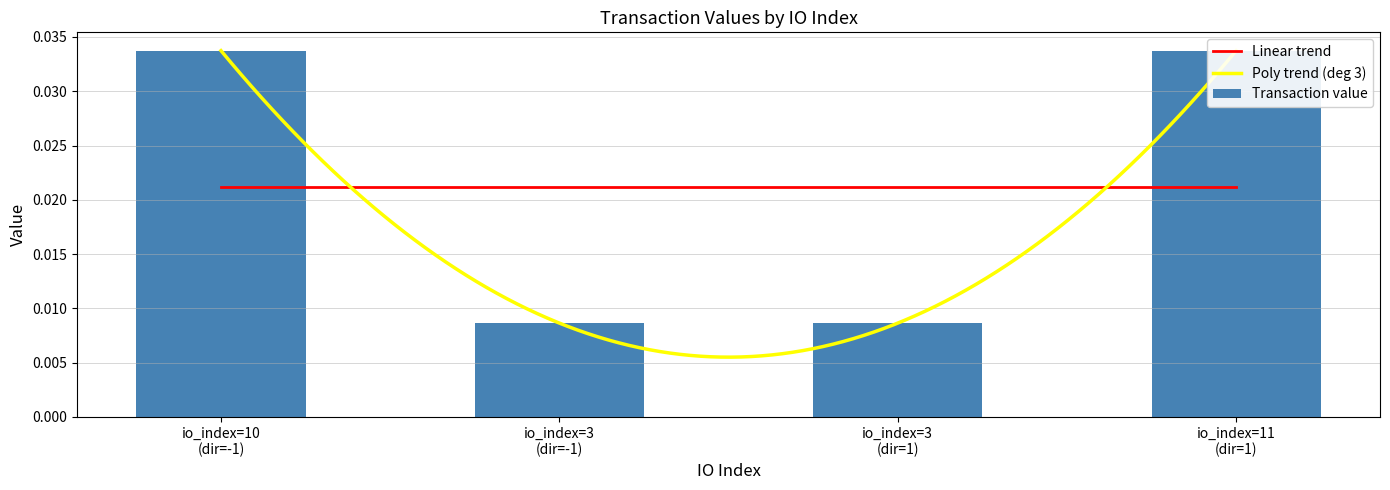

Which label corresponds to the smallest value in the chart?

io_index=3 (dir=-1)